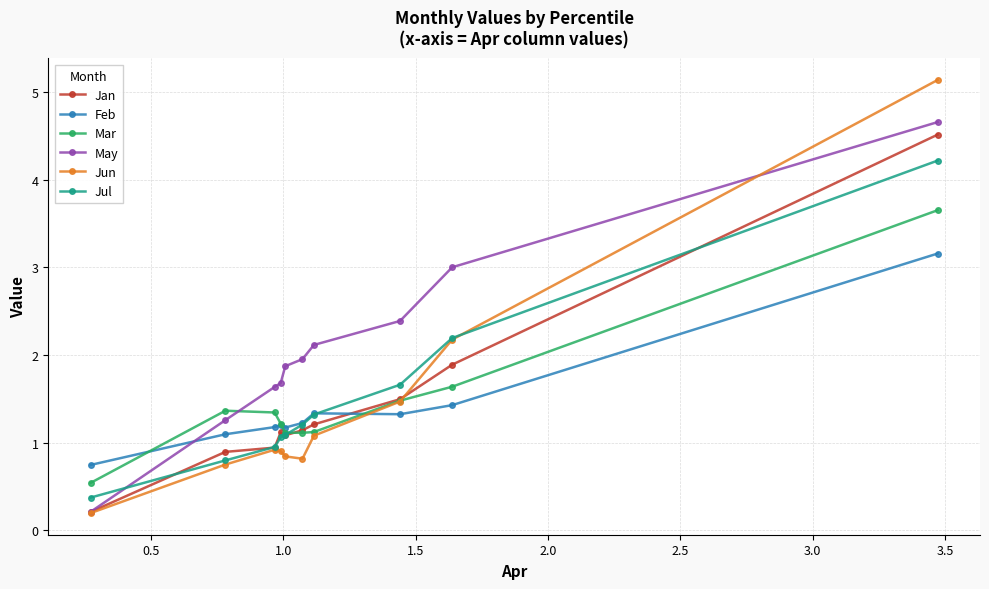

What is the maximum value shown in the chart?

5.1